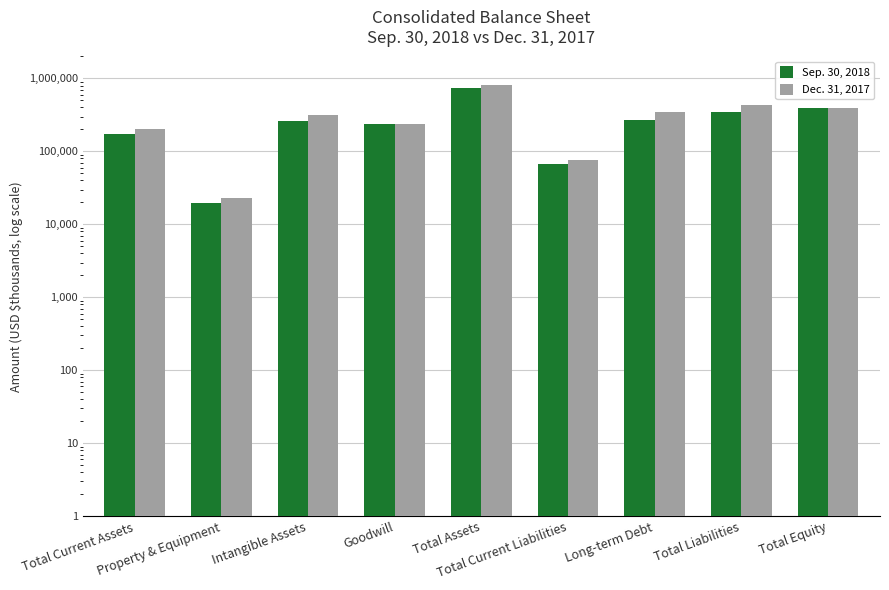

What is the maximum value shown in the chart?

824862